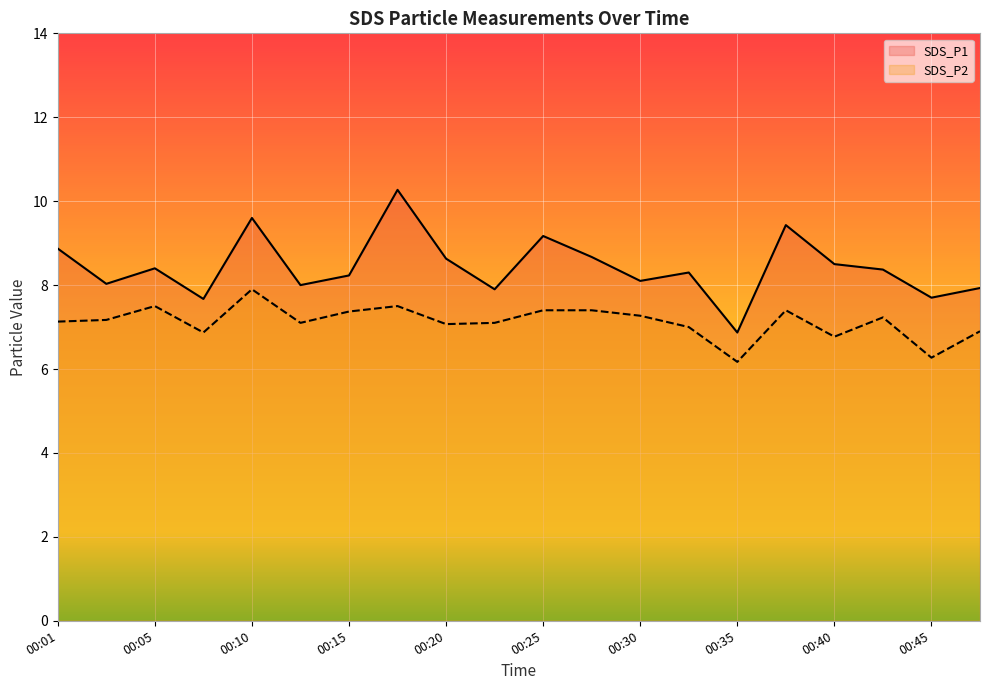

What is the lowest value of the SDS_P2 series?

6.2